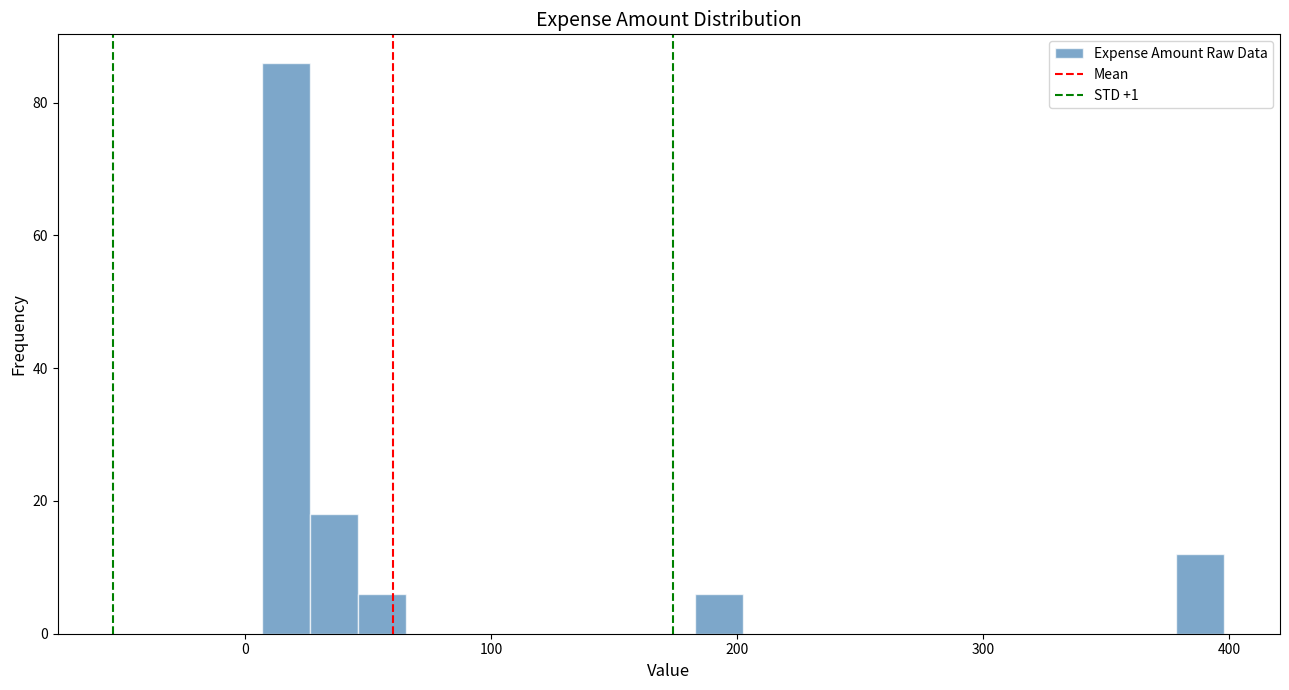

Read against the x-axis, roughly where is the centre of the tallest bar?

20